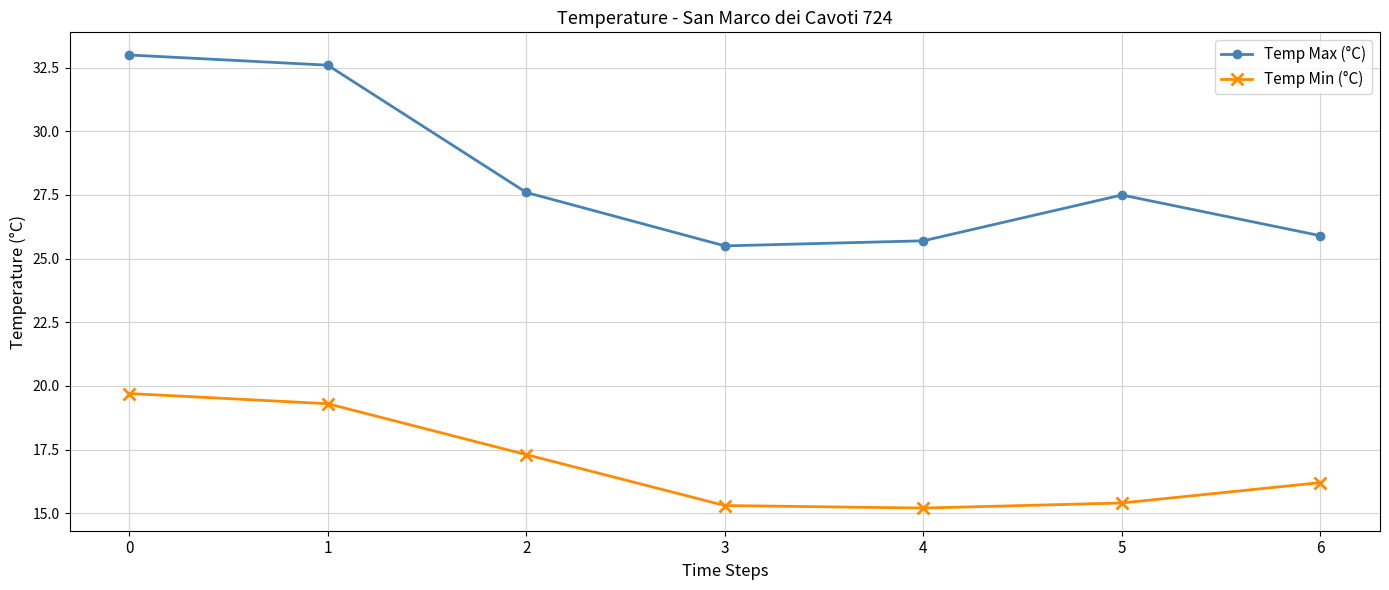

What is the value of the Temp Min (°C) point at the 3rd from the left?

17.3